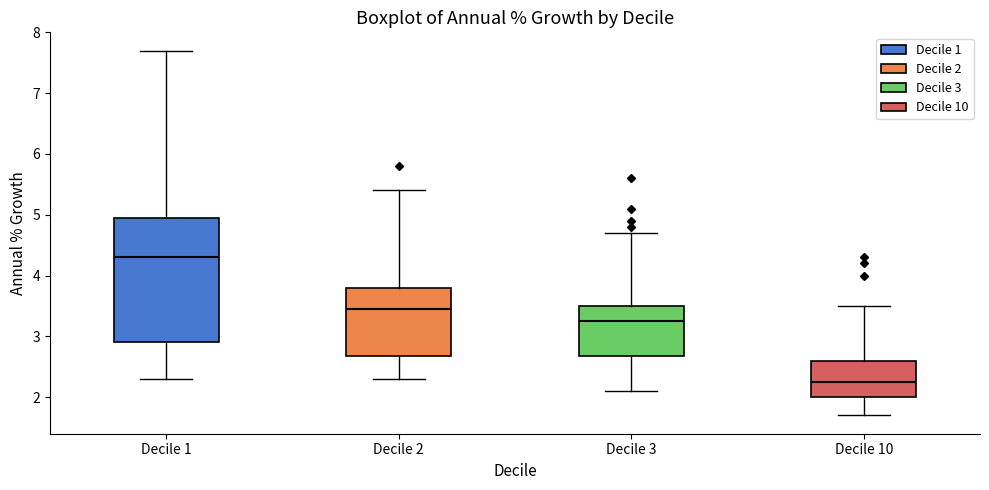

Reading left to right, transcribe this box plot: for each box, give where its median line is, the range the box spans, and where its two whiskers end, as read against the y-axis. The values are not printed on the chart, so give them approximately, as read against the axis.

Decile 1: median 4.3, box 2.9 to 5.0, whiskers 2.3 to 7.7
Decile 2: median 3.5, box 2.7 to 3.8, whiskers 2.3 to 5.4
Decile 3: median 3.3, box 2.7 to 3.5, whiskers 2.1 to 4.7
Decile 10: median 2.3, box 2.0 to 2.6, whiskers 1.7 to 3.5